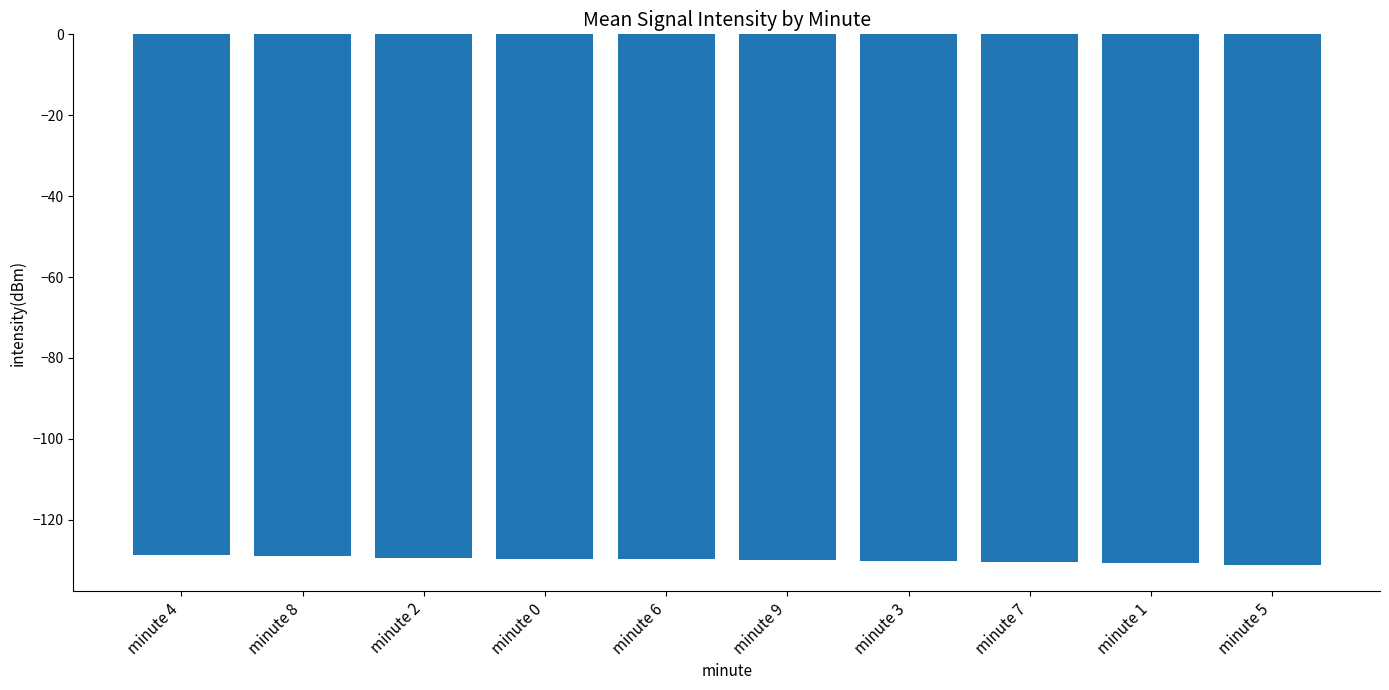

Count the number of categories in the chart.

10